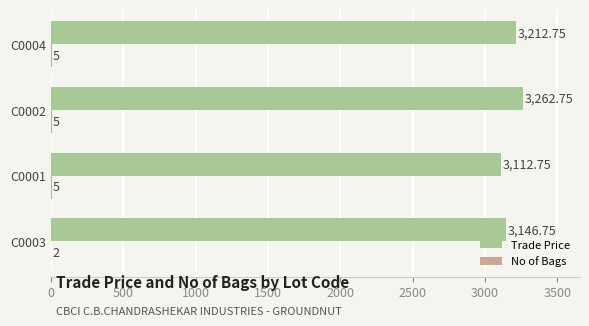

At which category is the sum across all series the highest?

C0002